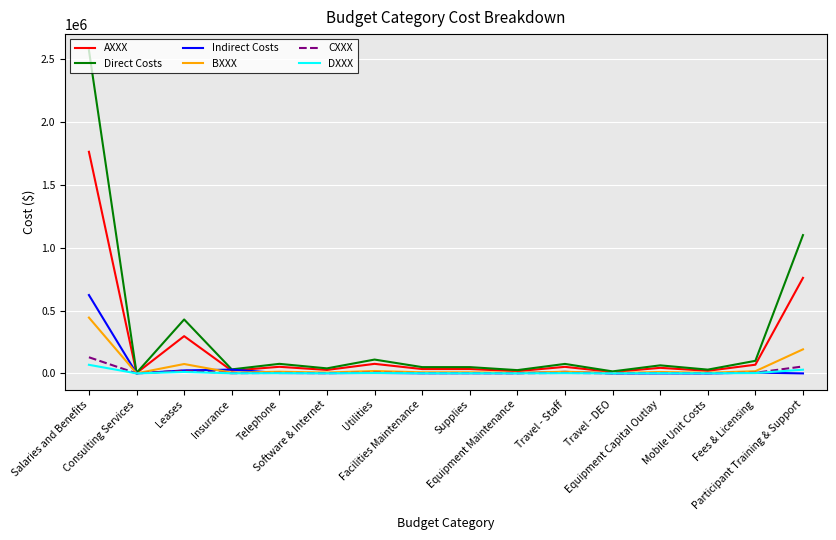

How many categories are shown in the chart?

16